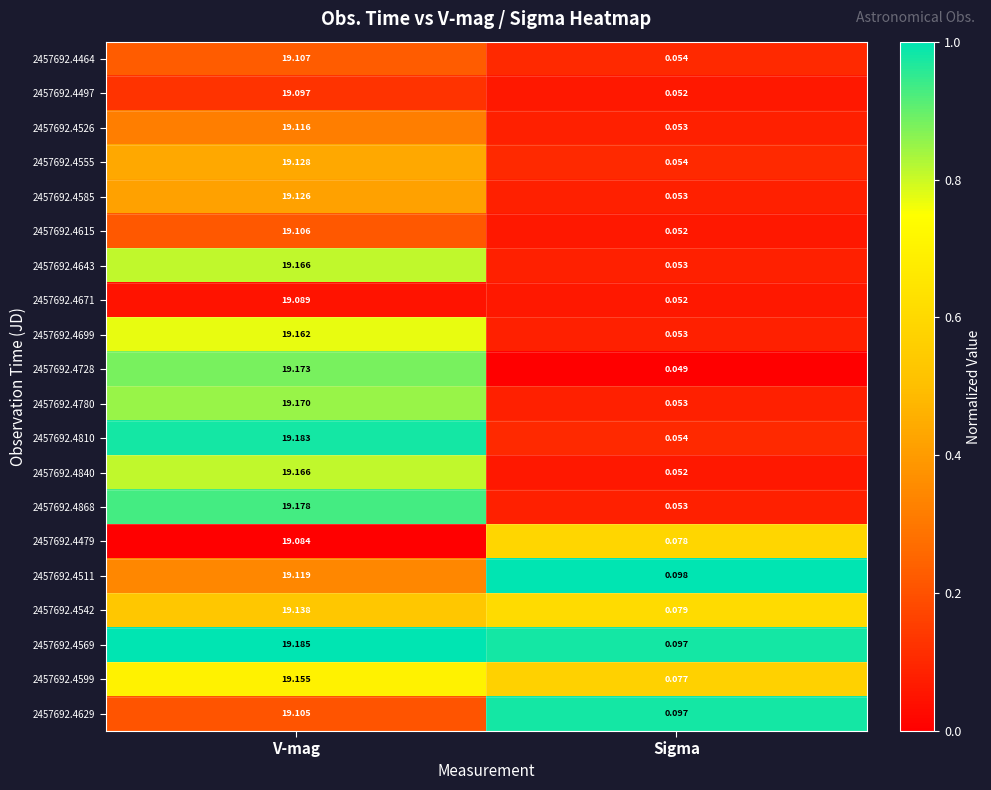

What is the total value across all series at V-mag?

382.8